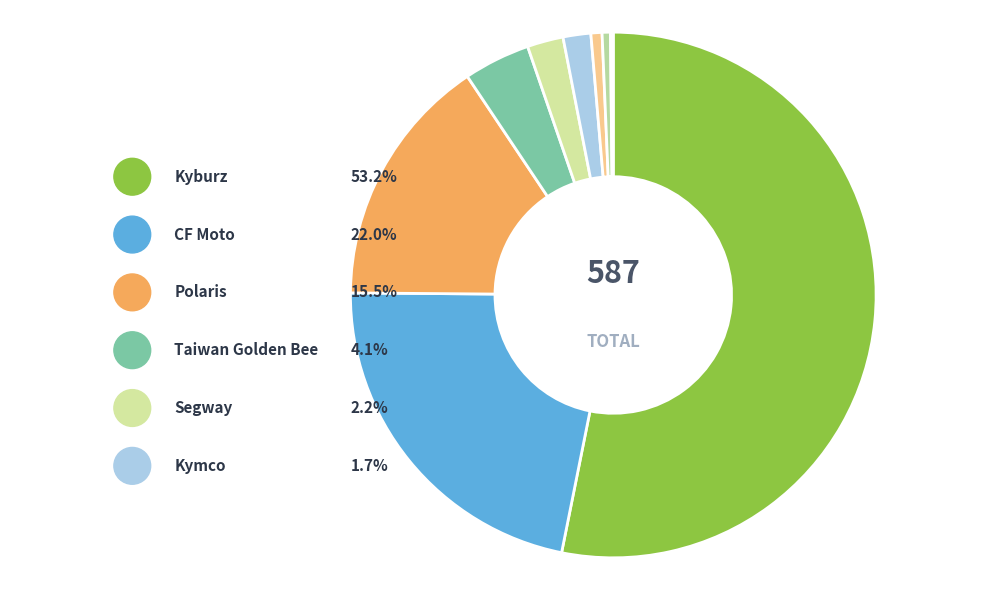

True or false: Sonstige accounts for 11% of the total.

False